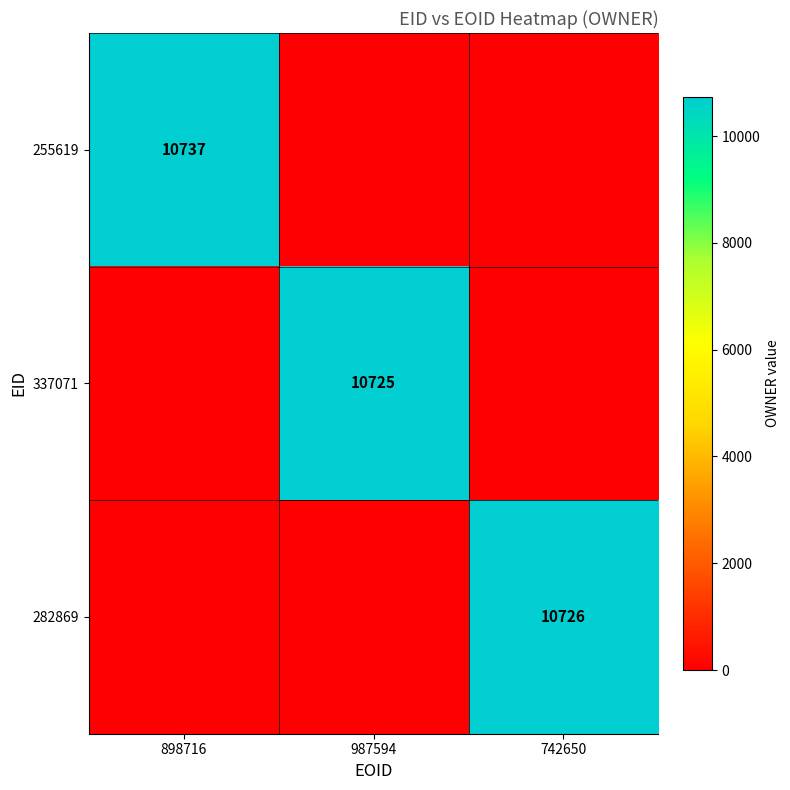

True or false: 282869 has a value of 3058 at 742650.

False